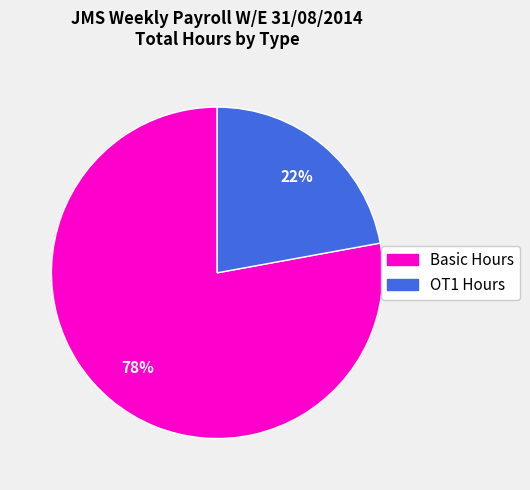

Is there any slice that represents more than half of the pie?

Yes